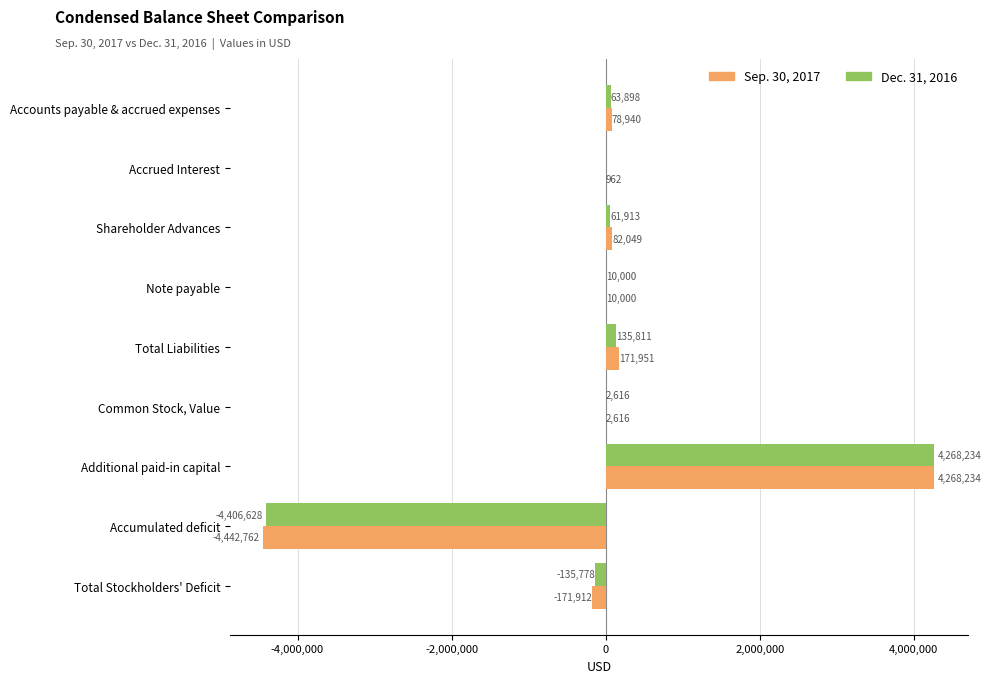

Which series has the largest range (max minus min)?

Sep. 30, 2017